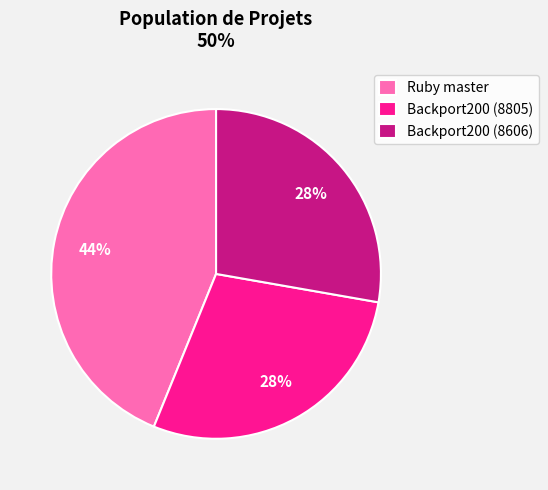

Combined, do Backport200 (8606) and Ruby master account for over 50%?

Yes